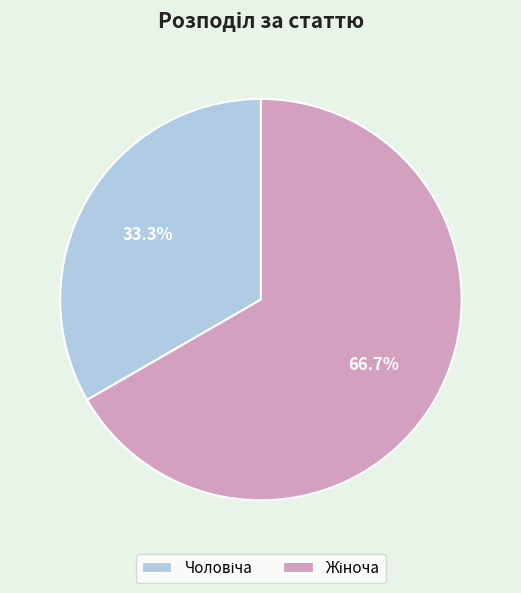

Does any single category account for the majority?

Yes